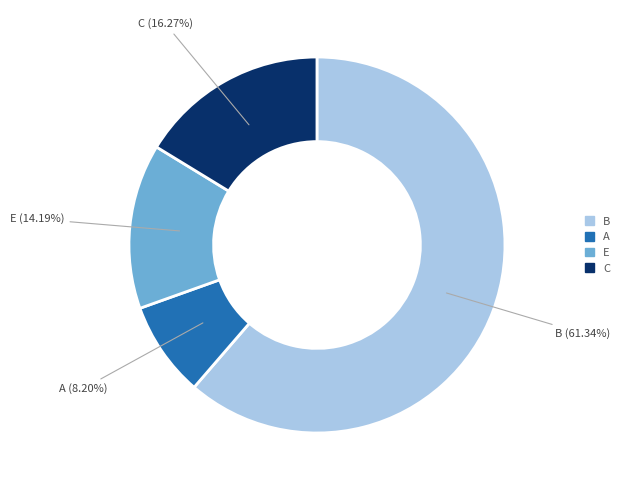

Does any single category account for the majority?

Yes